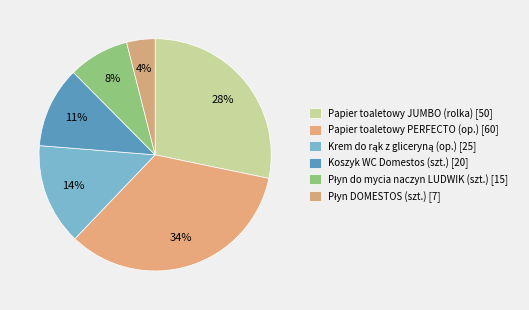

What percentage is the Papier toaletowy JUMBO (rolka) slice, to the nearest percent?

28%